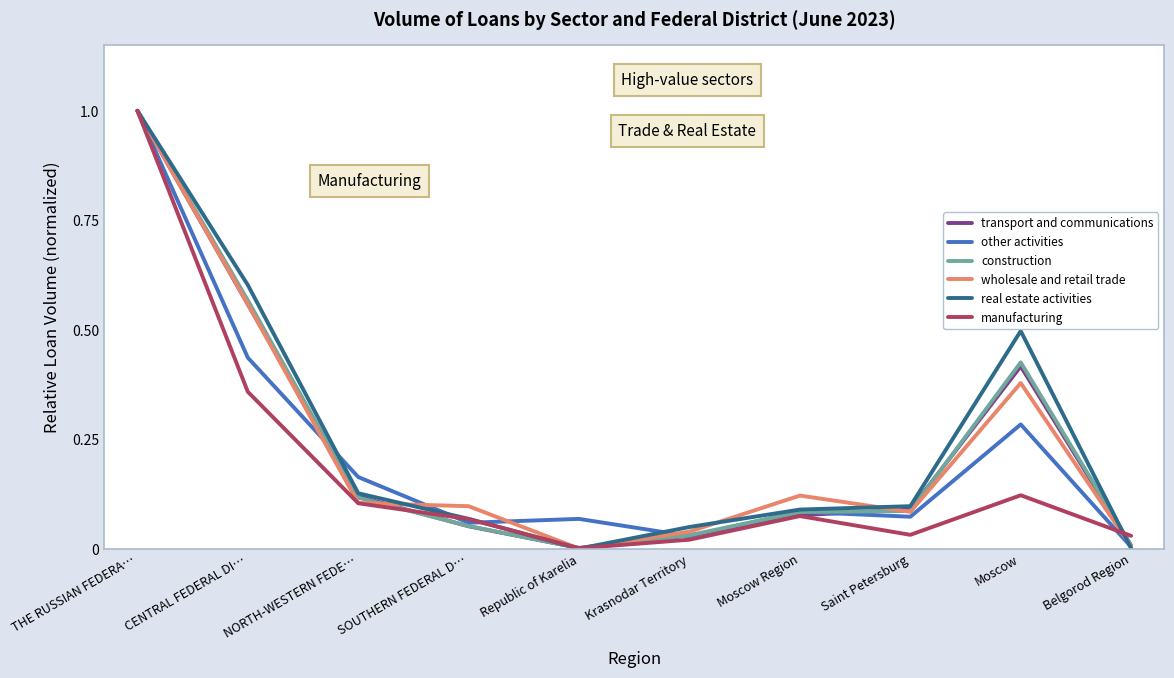

At how many categories does at least one series exceed 0?

10